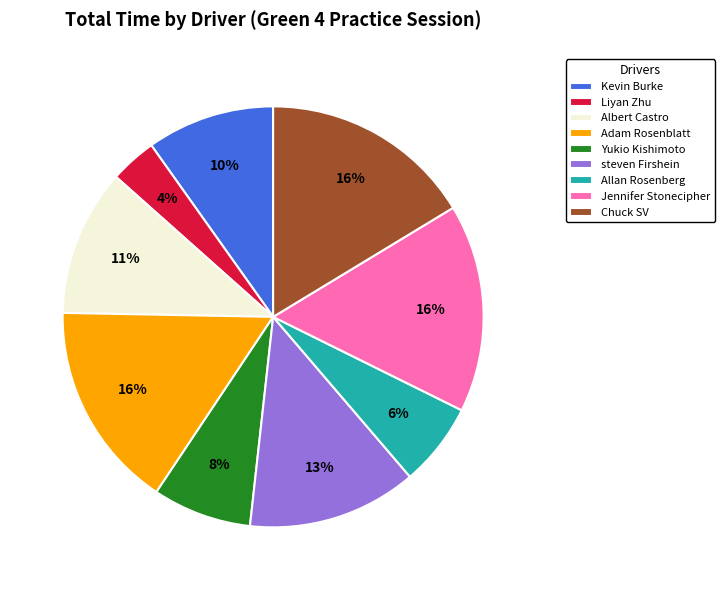

Which has a higher value, Kevin Burke or steven Firshein?

steven Firshein